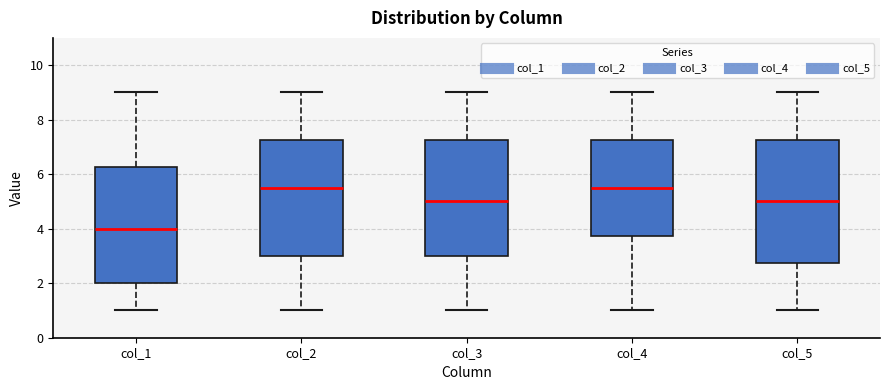

Reading left to right, transcribe this box plot: for each box, give where its median line is, the range the box spans, and where its two whiskers end, as read against the y-axis. The values are not printed on the chart, so give them approximately, as read against the axis.

col_1: median 4.0, box 2.0 to 6.2, whiskers 1.0 to 9.0
col_2: median 5.6, box 3.0 to 7.2, whiskers 1.0 to 9.0
col_3: median 5.0, box 3.0 to 7.2, whiskers 1.0 to 9.0
col_4: median 5.6, box 3.8 to 7.2, whiskers 1.0 to 9.0
col_5: median 5.0, box 2.8 to 7.2, whiskers 1.0 to 9.0